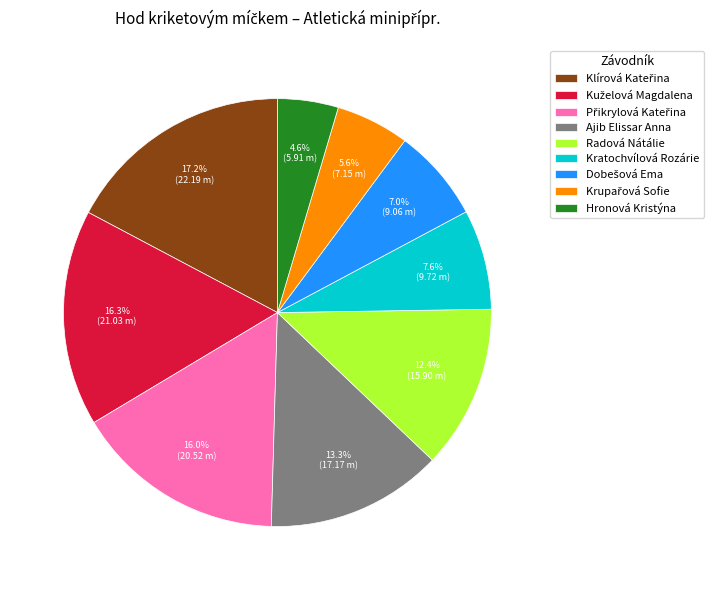

Do Ajib Elissar Anna and Radová Nátálie together represent more than half of the pie?

No